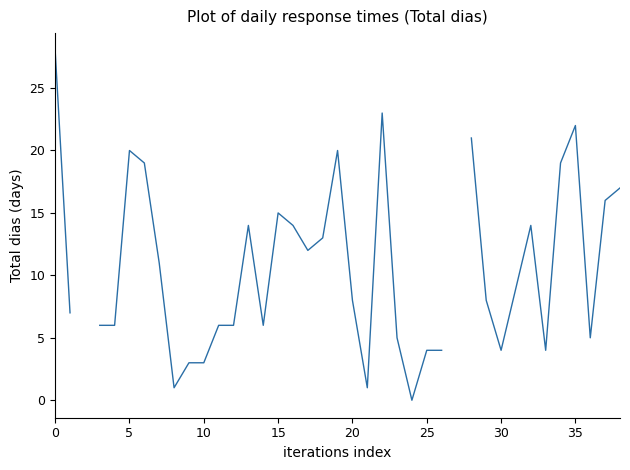

What is the label of the 9th point from the right?

30